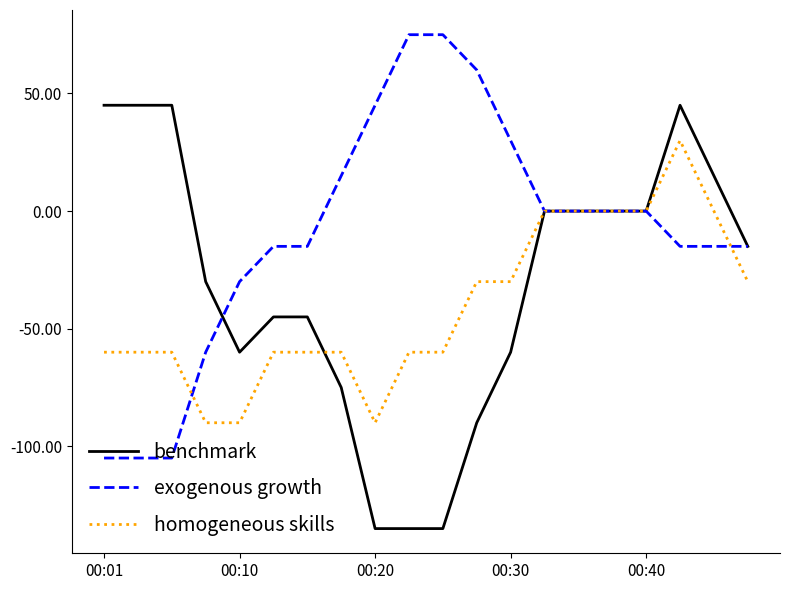

Is this an area chart (filled region under the line)?

No